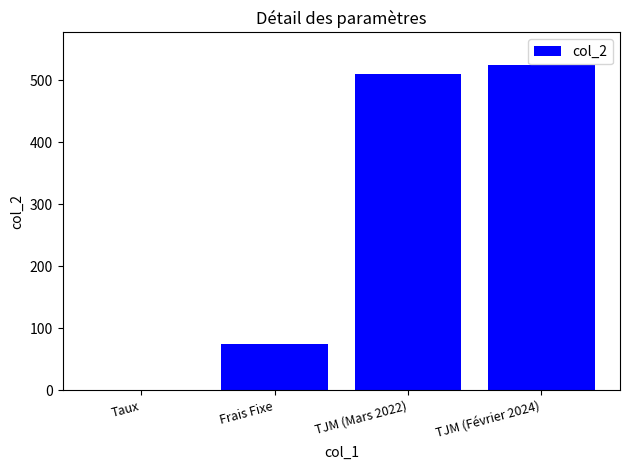

Reading left to right, what are all the values shown in this chart?

0.1	75.0	510.0	525.0